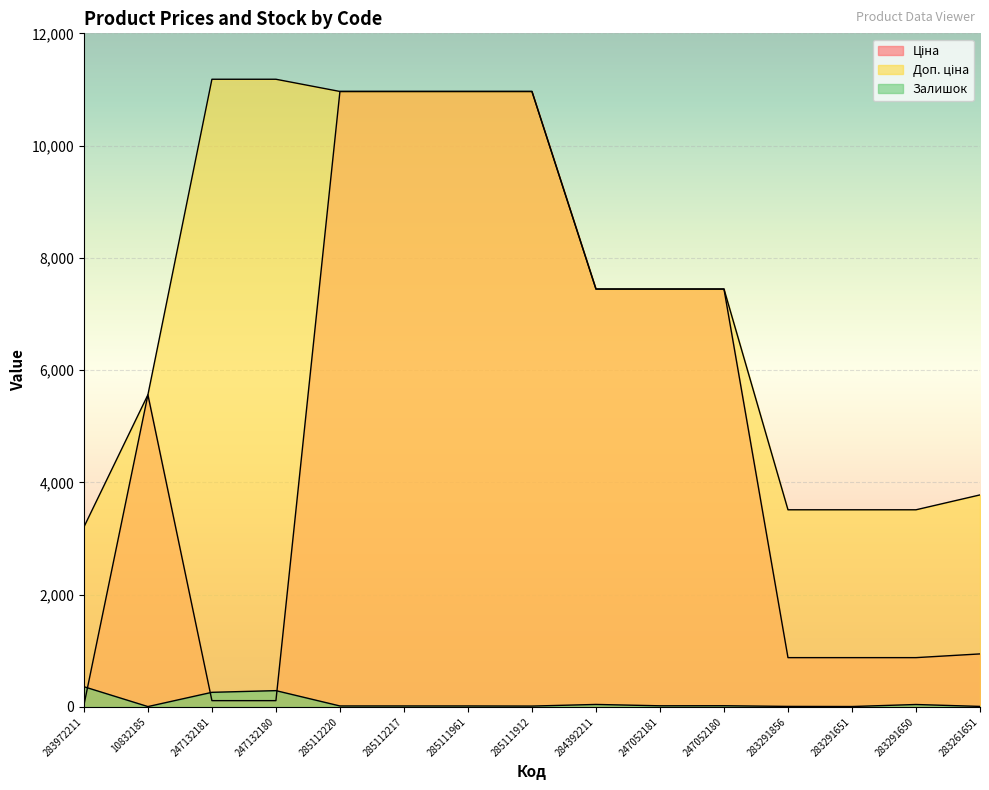

At 247052180, list the series in order from largest to smallest.

Ціна, Доп. ціна, Залишок